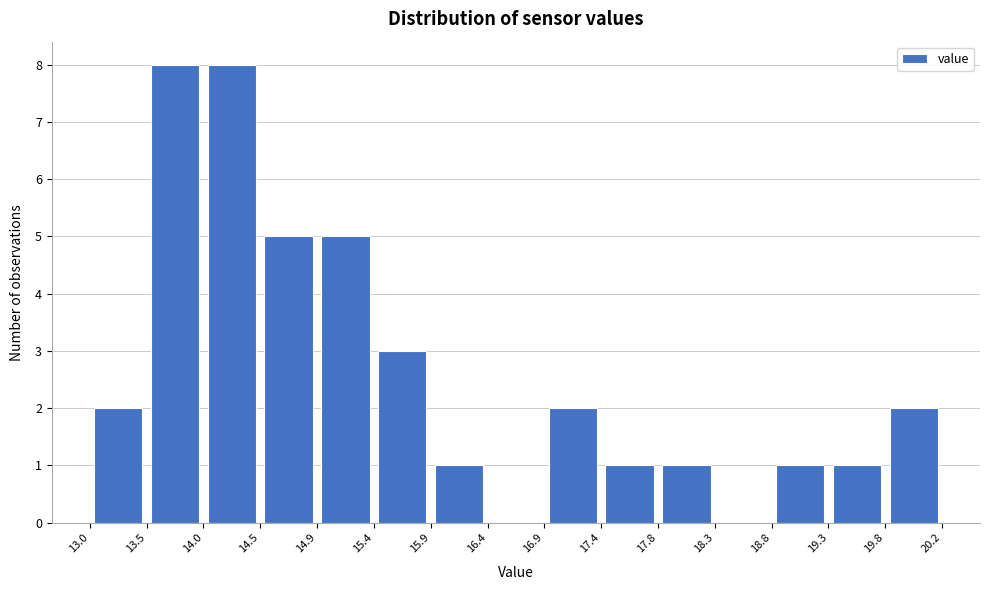

Reading left to right, list every bar in this chart as the range it spans on the x-axis followed by its height. The values are not printed on the chart, so give them approximately, as read against the axis.

13.0 to 13.5: 2
13.5 to 14.0: 8
14.0 to 14.5: 8
14.5 to 14.9: 5
14.9 to 15.4: 5
15.4 to 15.9: 3
15.9 to 16.4: 1
16.4 to 16.9: 0
16.9 to 17.4: 2
17.4 to 17.8: 1
17.8 to 18.3: 1
18.3 to 18.8: 0
18.8 to 19.3: 1
19.3 to 19.8: 1
19.8 to 20.2: 2